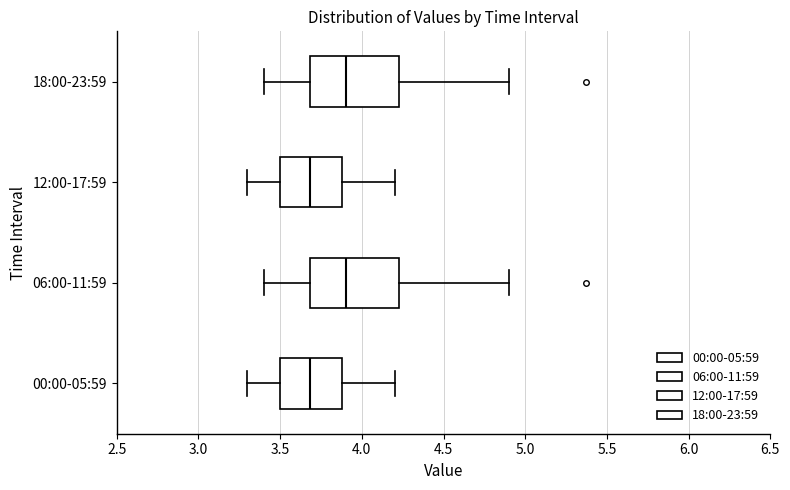

Where does the right whisker of the box for 18:00-23:59 end on the x-axis? The values are not printed on the chart, so give them approximately, as read against the axis.

4.90